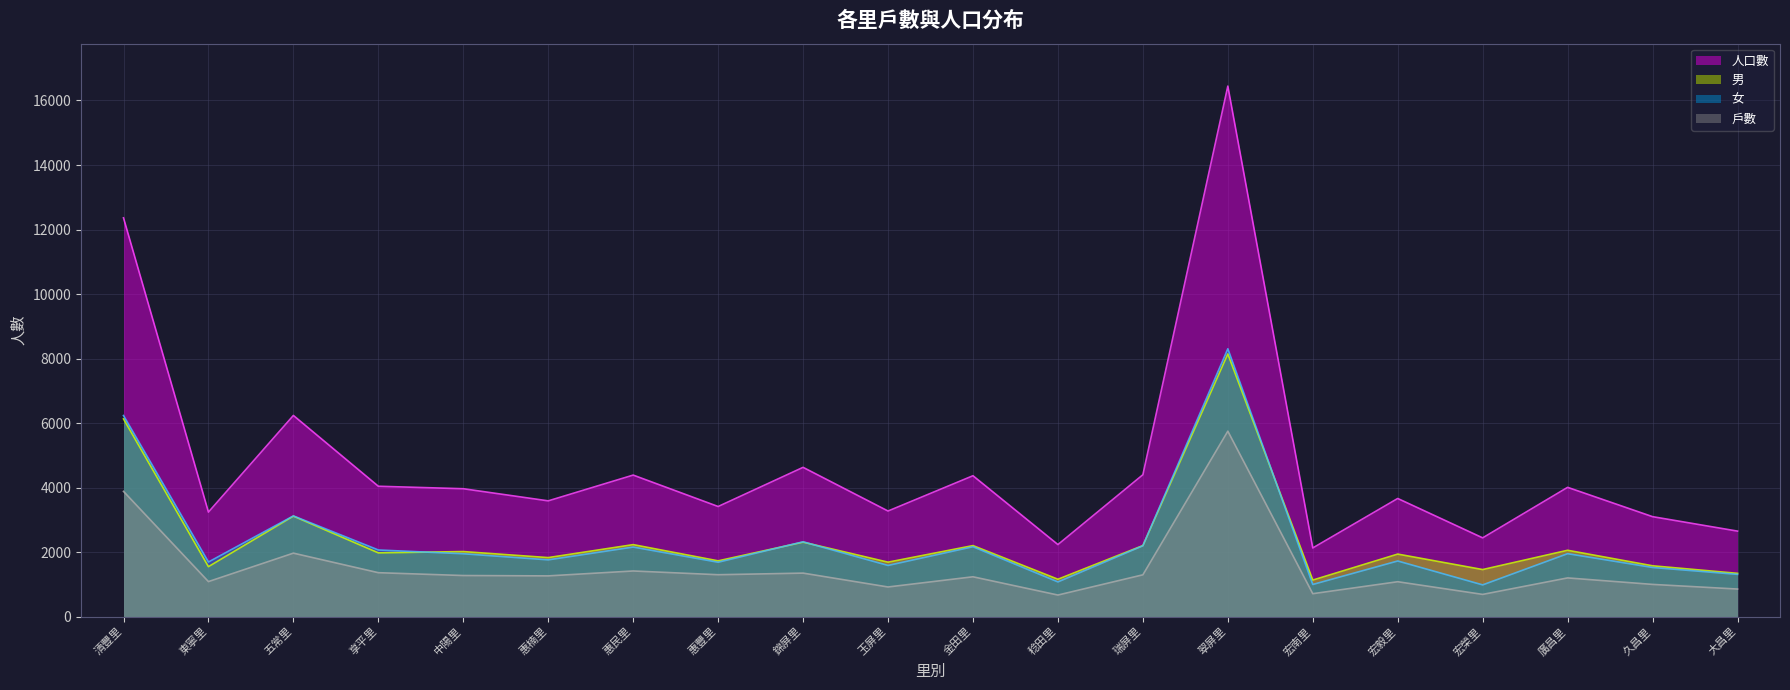

Between 玉屏里 and 宏毅里, which series saw the biggest shift?

人口數